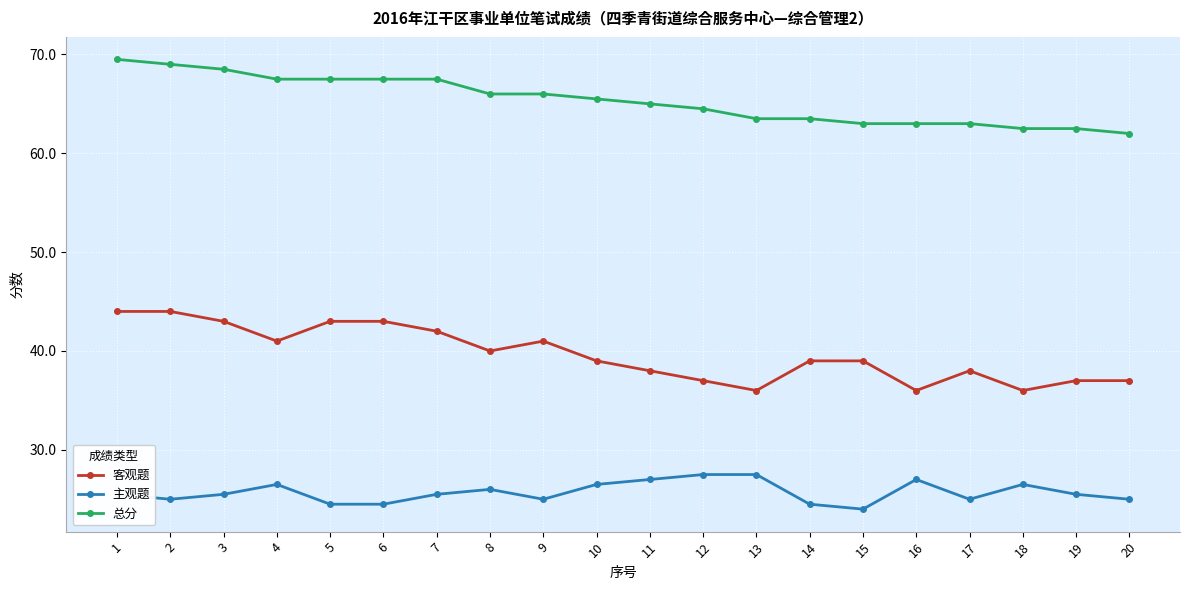

What is the value of the 主观题 point at the 6th from the left?

24.5